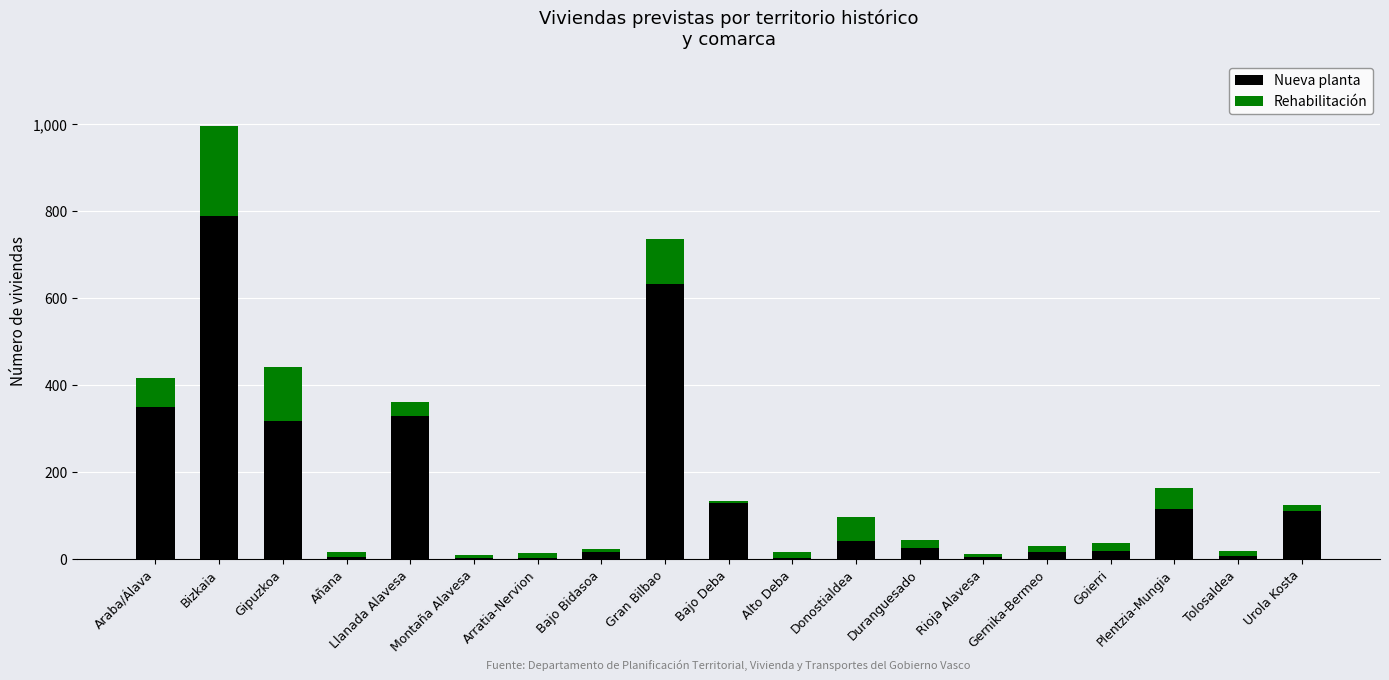

Is it true that Nueva planta equals 520 at Gipuzkoa?

False